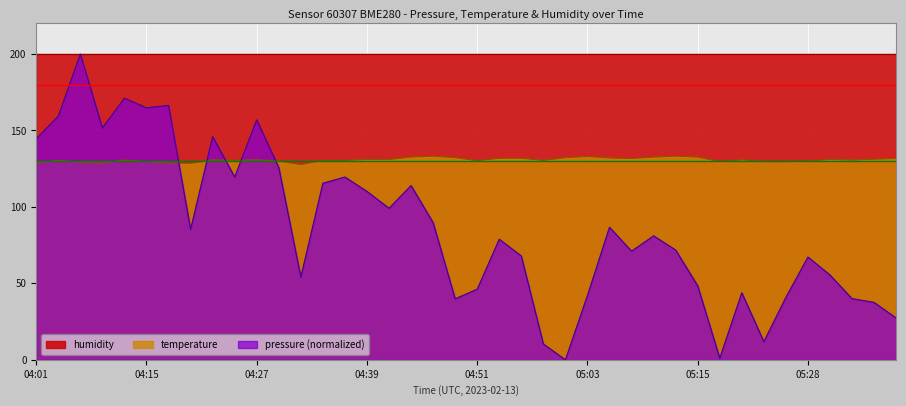

What is the difference between the highest and lowest values at 05:15?

151.6